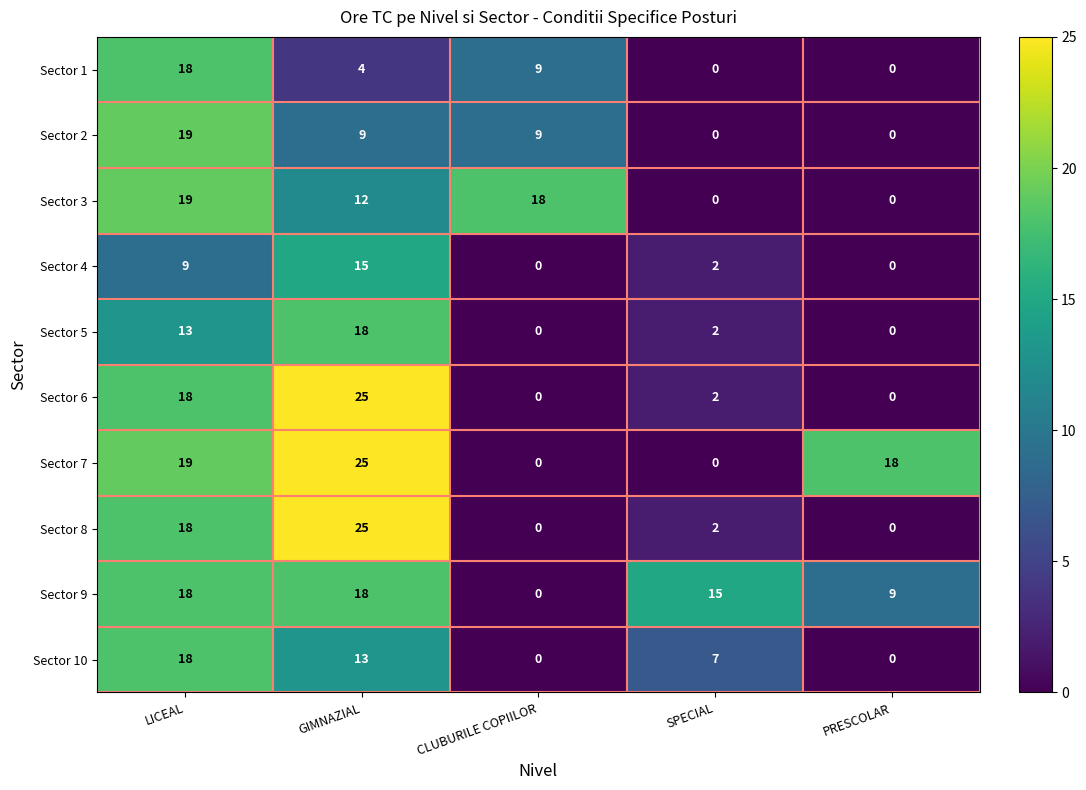

True or false: Sector 2 has a value of -7 at PRESCOLAR.

False